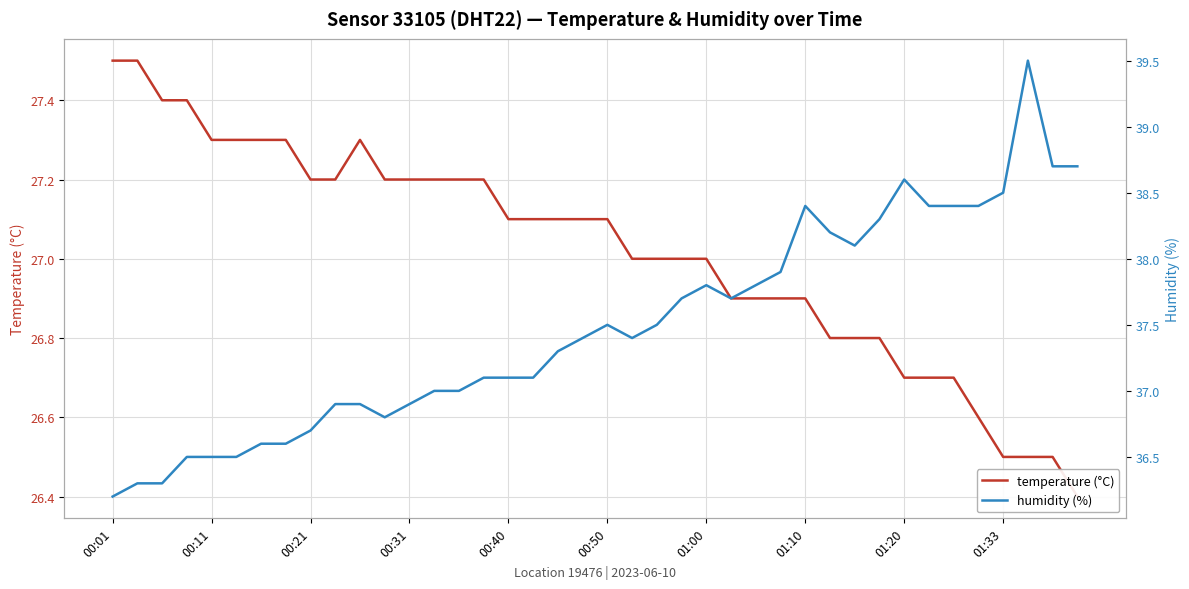

What value does the temperature (°C) series have at 00:01?

27.5